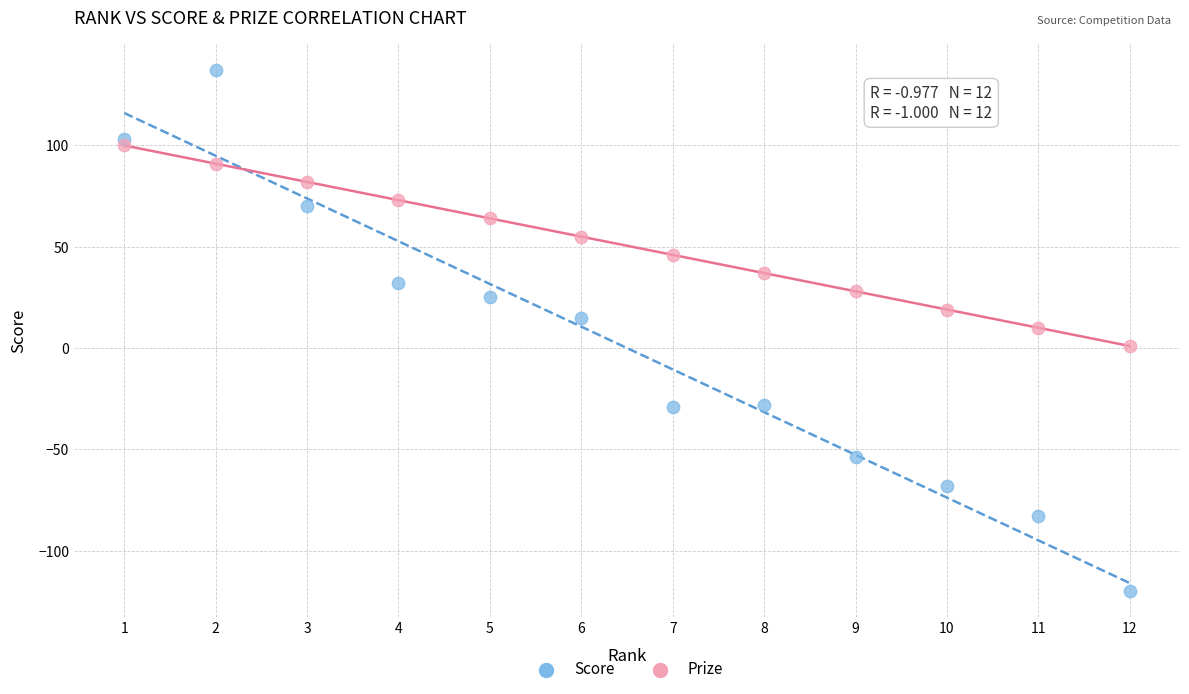

Which series has the widest spread of Y values?

Score